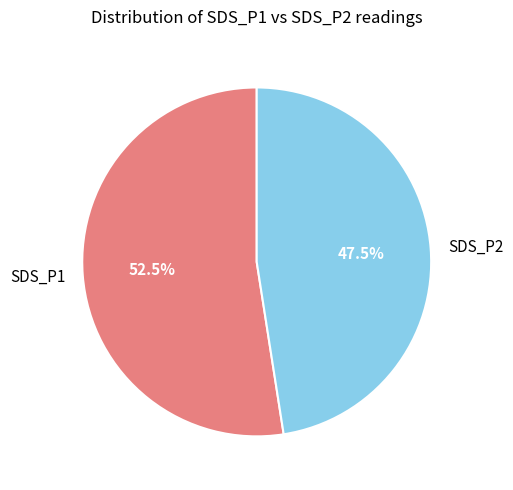

What is the ratio of the value at SDS_P2 to the value at SDS_P1?

0.9